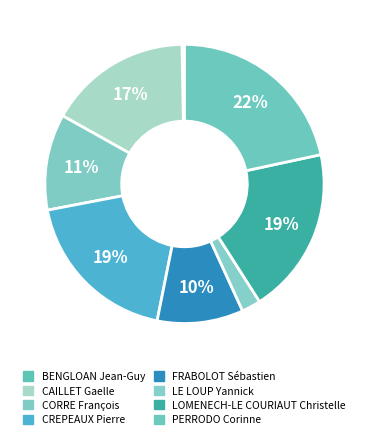

Count the number of slices in the pie.

8